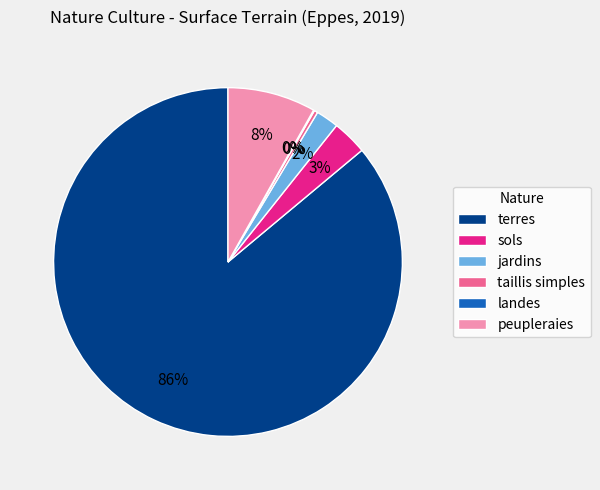

Is peupleraies the majority of the pie?

No